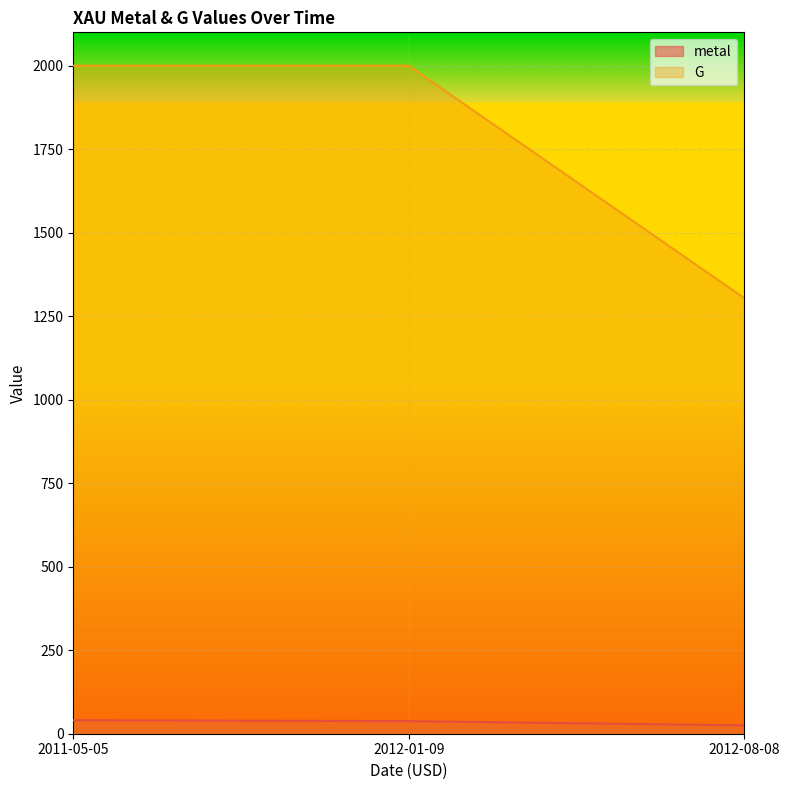

What position from the left is 2011-05-05?

1